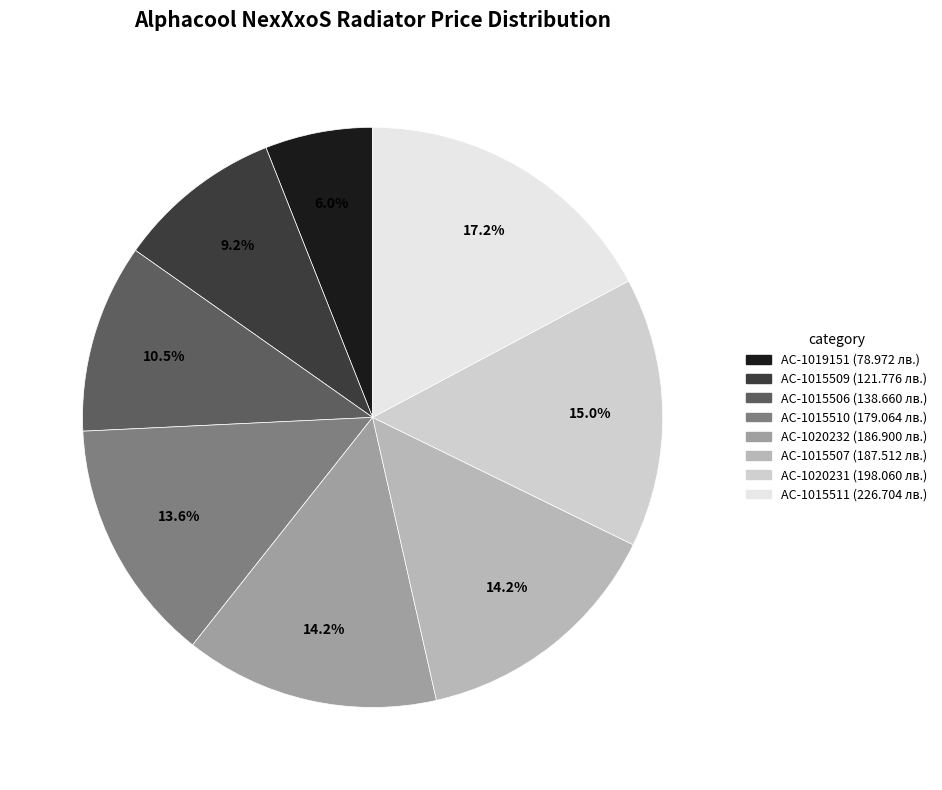

Between AC-1015506 and AC-1015509, which is larger?

AC-1015506